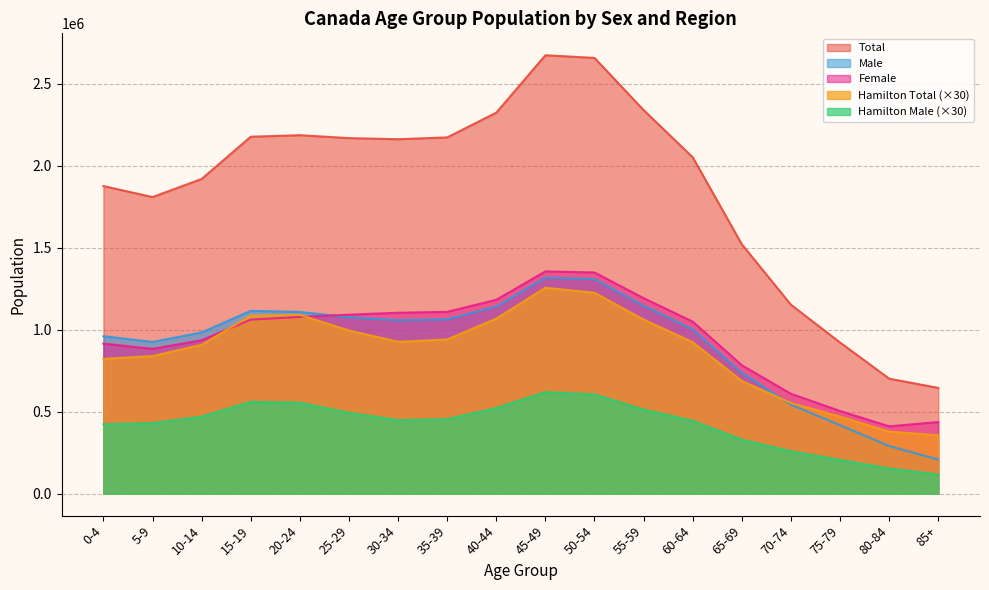

What is the difference between the maximum and minimum values in the Hamilton Male series?

502350